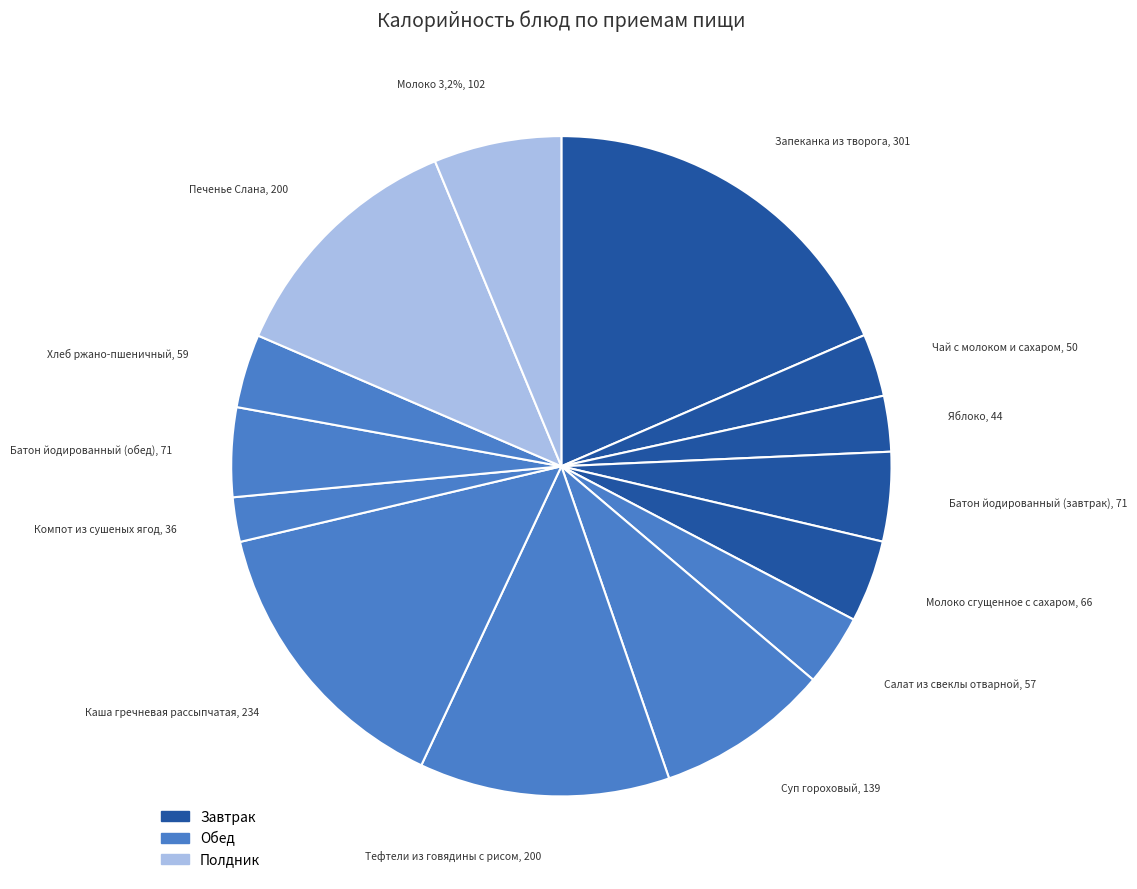

To the nearest percent, what is the difference between the Батон йодированный (завтрак) and Запеканка из творога slice percentages?

14%